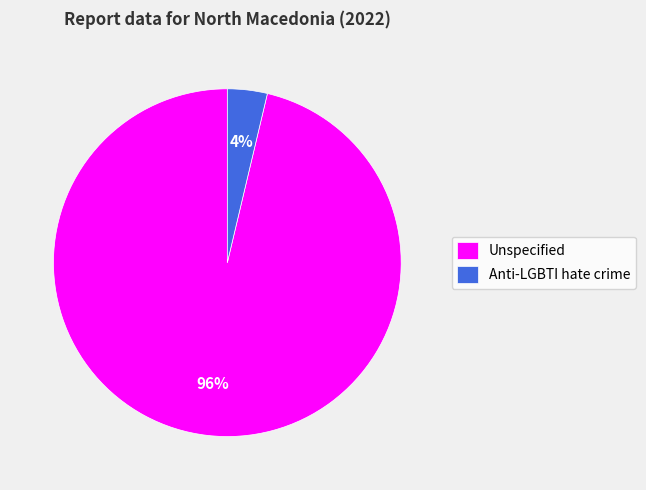

Does Anti-LGBTI hate crime account for over 50% of the chart?

No